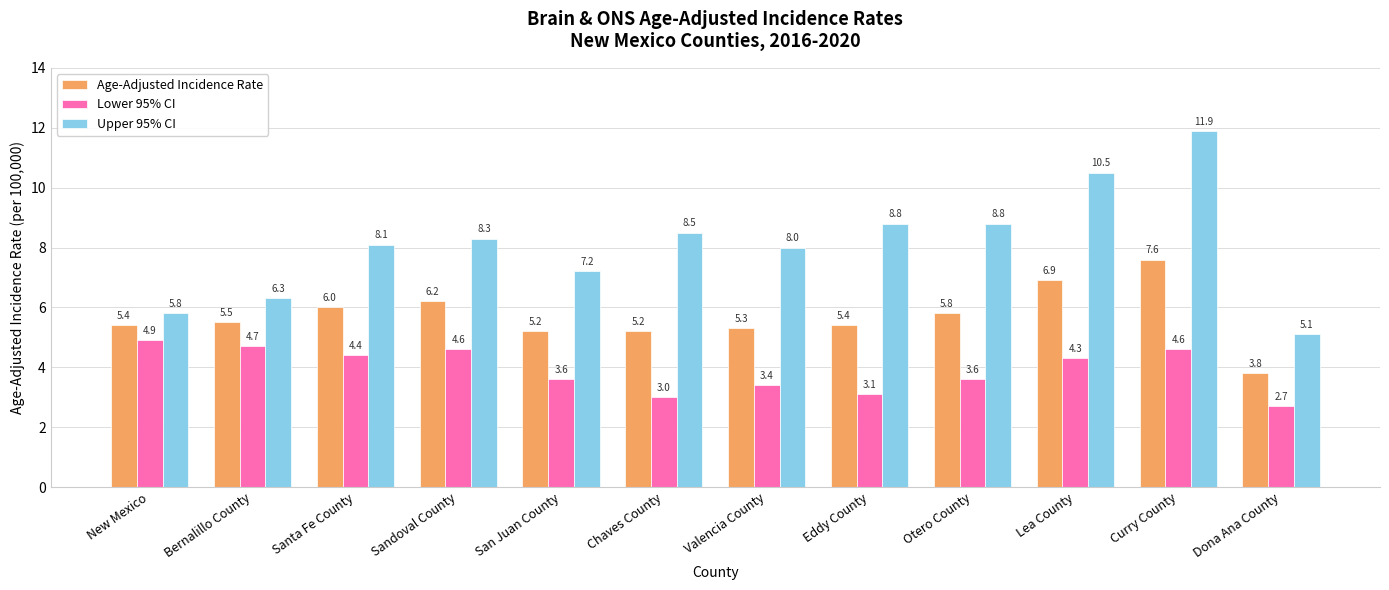

What is the label of the 4th bar from the right?

Otero County